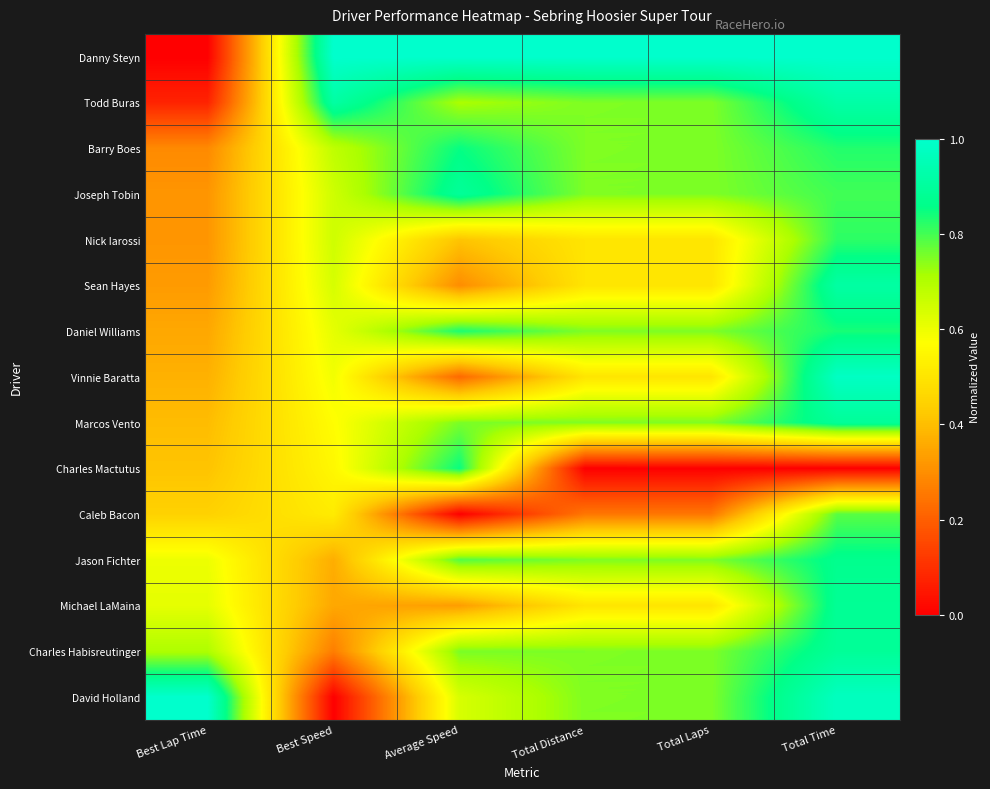

Reading left to right, transcribe all the data shown in this chart.

Danny Steyn: Best Lap Time=0.0	Best Speed=1.0	Average Speed=1.0	Total Distance=1.0	Total Laps=1.0	Total Time=1.0
Todd Buras: Best Lap Time=0.1	Best Speed=0.9	Average Speed=0.7	Total Distance=0.7	Total Laps=0.8	Total Time=0.9
Barry Boes: Best Lap Time=0.3	Best Speed=0.7	Average Speed=0.9	Total Distance=0.7	Total Laps=0.8	Total Time=0.8
Joseph Tobin: Best Lap Time=0.3	Best Speed=0.7	Average Speed=0.9	Total Distance=0.7	Total Laps=0.8	Total Time=0.8
Nick Iarossi: Best Lap Time=0.3	Best Speed=0.7	Average Speed=0.4	Total Distance=0.5	Total Laps=0.5	Total Time=0.8
Sean Hayes: Best Lap Time=0.3	Best Speed=0.6	Average Speed=0.3	Total Distance=0.5	Total Laps=0.5	Total Time=0.9
Daniel Williams: Best Lap Time=0.4	Best Speed=0.6	Average Speed=0.8	Total Distance=0.7	Total Laps=0.8	Total Time=0.8
Vinnie Baratta: Best Lap Time=0.4	Best Speed=0.6	Average Speed=0.2	Total Distance=0.5	Total Laps=0.5	Total Time=1.0
Marcos Vento: Best Lap Time=0.4	Best Speed=0.6	Average Speed=0.8	Total Distance=0.7	Total Laps=0.8	Total Time=0.9
Charles Mactutus: Best Lap Time=0.4	Best Speed=0.6	Average Speed=0.8	Total Distance=0.0	Total Laps=0.0	Total Time=0.0
Caleb Bacon: Best Lap Time=0.4	Best Speed=0.5	Average Speed=0.0	Total Distance=0.2	Total Laps=0.2	Total Time=0.8
Jason Fichter: Best Lap Time=0.6	Best Speed=0.4	Average Speed=0.8	Total Distance=0.7	Total Laps=0.8	Total Time=0.9
Michael LaMaina: Best Lap Time=0.6	Best Speed=0.4	Average Speed=0.3	Total Distance=0.5	Total Laps=0.5	Total Time=0.9
Charles Habisreutinger: Best Lap Time=0.7	Best Speed=0.3	Average Speed=0.8	Total Distance=0.7	Total Laps=0.8	Total Time=0.9
David Holland: Best Lap Time=1.0	Best Speed=0.0	Average Speed=0.6	Total Distance=0.7	Total Laps=0.8	Total Time=1.0